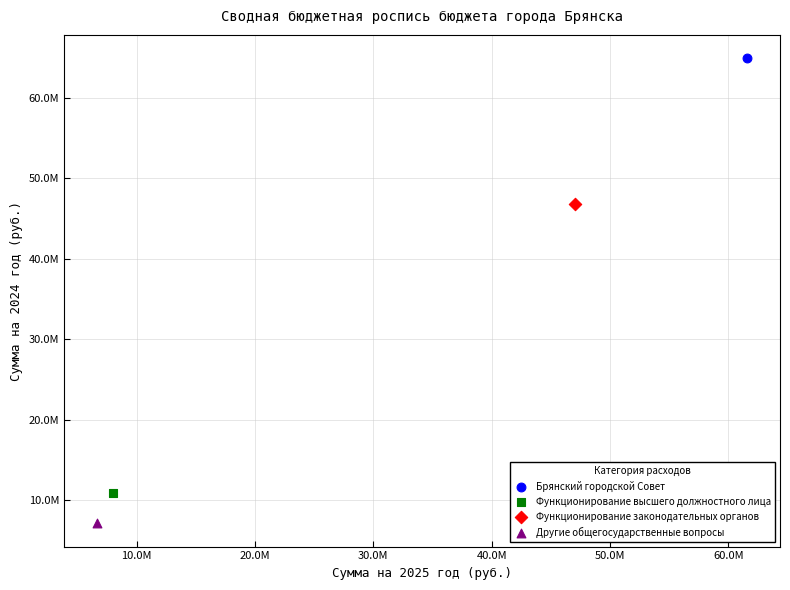

What are all the series names shown in the legend?

Брянский городской Совет, Функционирование высшего должностного лица, Функционирование законодательных органов, Другие общегосударственные вопросы